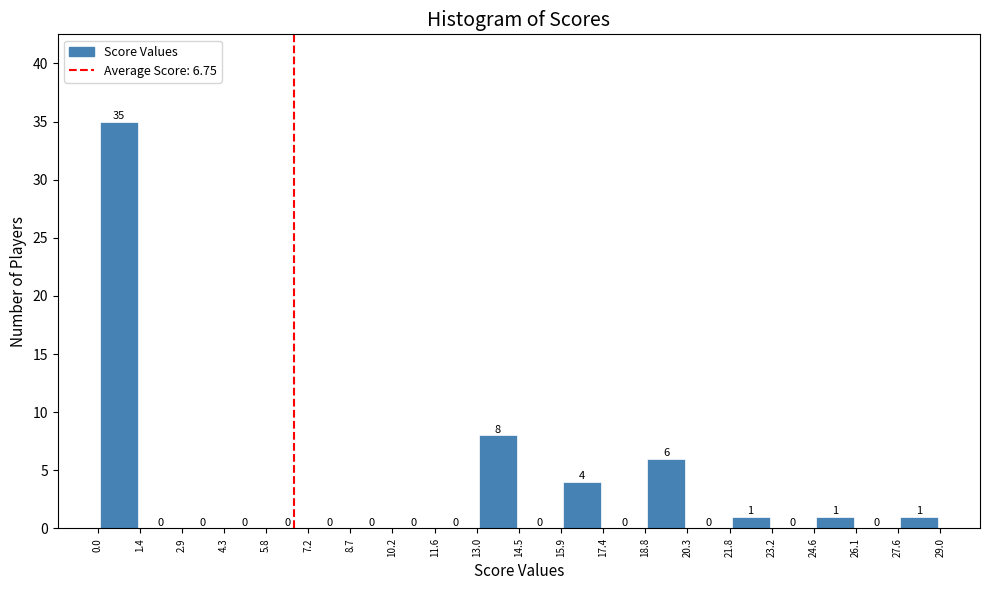

Reading left to right, transcribe this chart: for each bar, give the range it covers on the x-axis and its height.

0.0 to 1.4: 35
1.4 to 2.9: 0
2.9 to 4.3: 0
4.3 to 5.8: 0
5.8 to 7.2: 0
7.2 to 8.7: 0
8.7 to 10.2: 0
10.2 to 11.6: 0
11.6 to 13.0: 0
13.0 to 14.5: 8
14.5 to 15.9: 0
15.9 to 17.4: 4
17.4 to 18.8: 0
18.8 to 20.3: 6
20.3 to 21.8: 0
21.8 to 23.2: 1
23.2 to 24.6: 0
24.6 to 26.1: 1
26.1 to 27.6: 0
27.6 to 29.0: 1